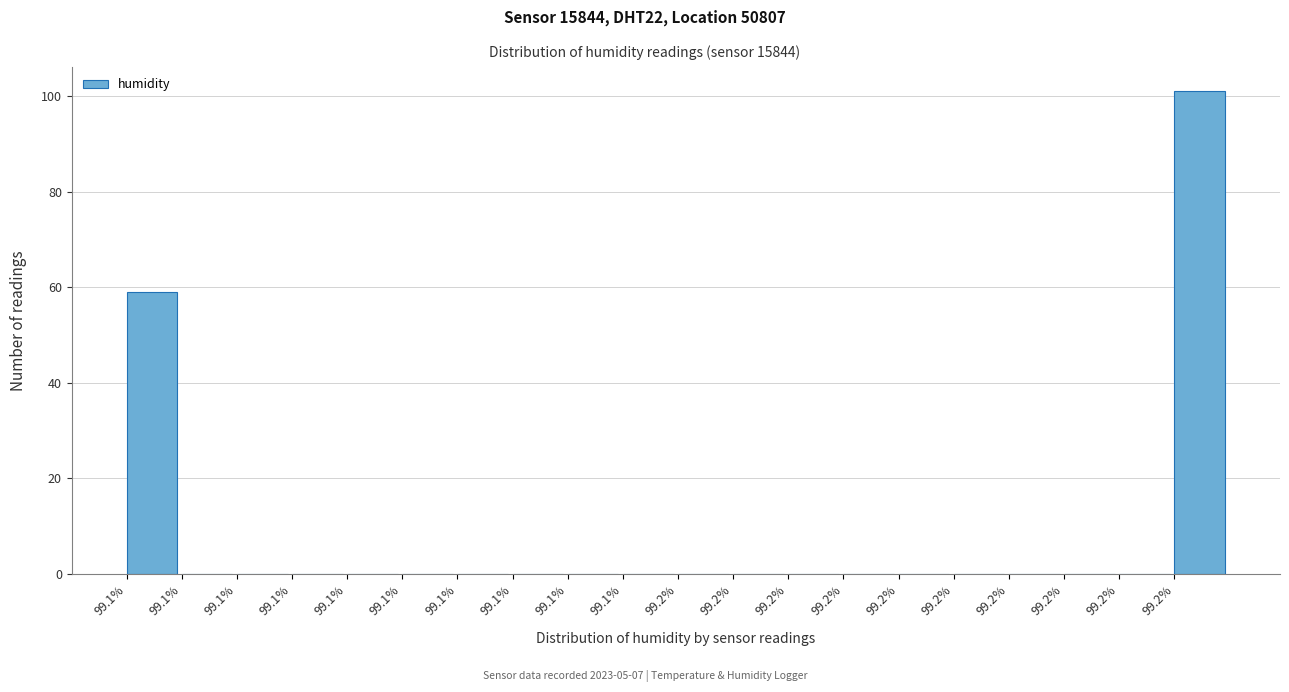

Are the bars horizontal?

No